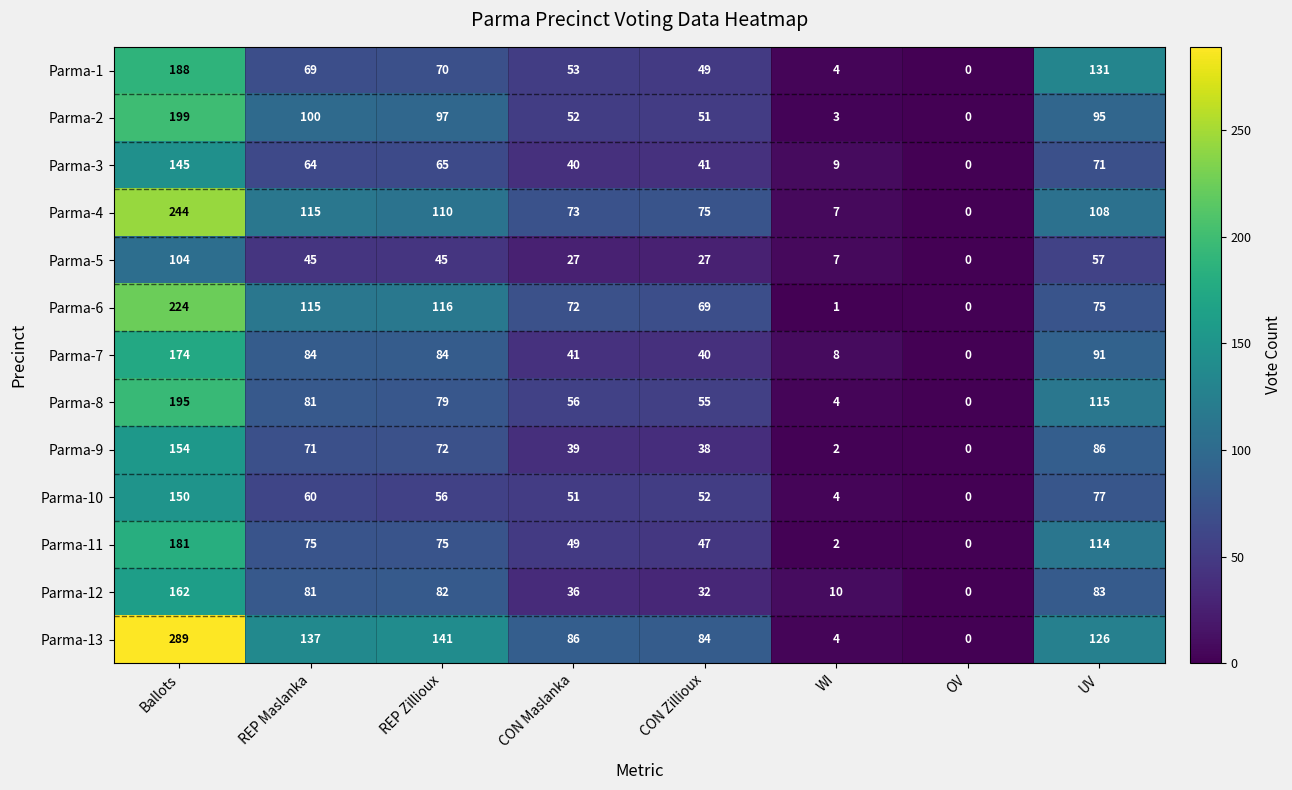

True or false: Parma-11 has a value of 0 at OV.

True